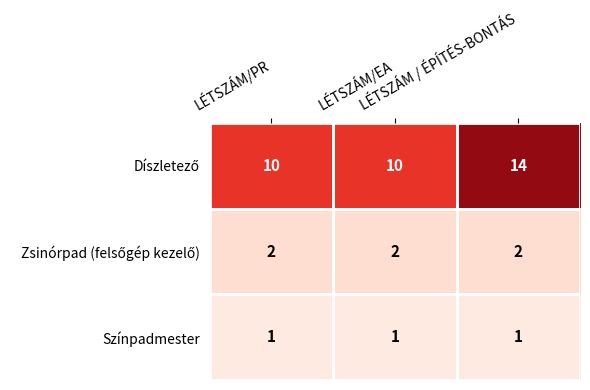

At how many categories does at least one series exceed 1?

3